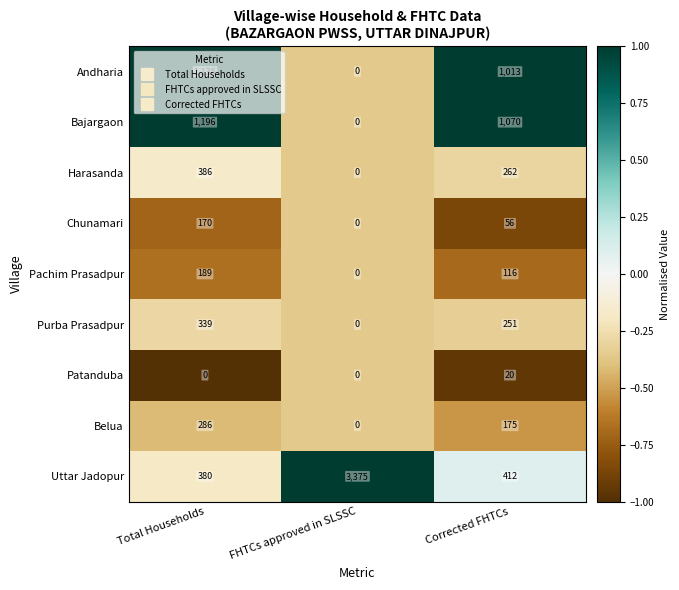

What is the spread (max minus min) of values at Total Households?

1196